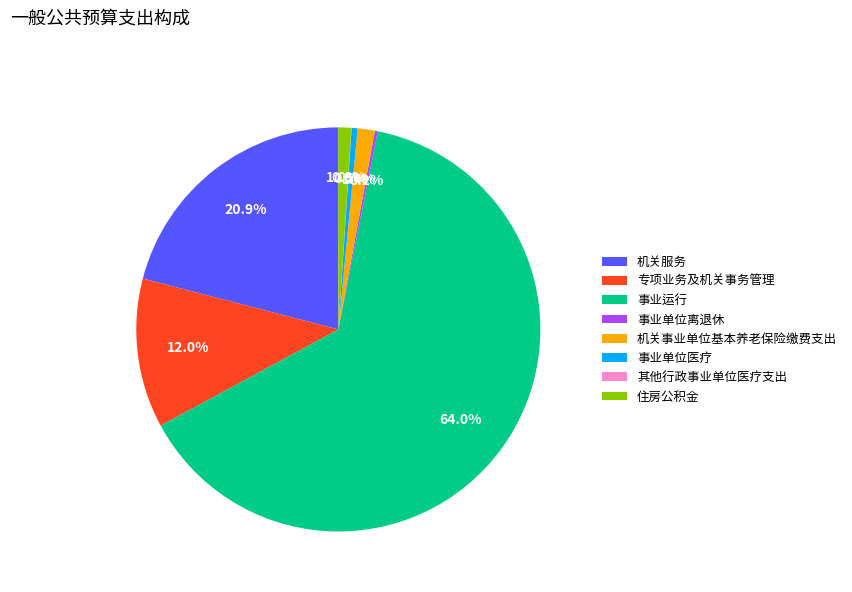

To the nearest percent, what is the difference between the largest and smallest slice percentages?

64%